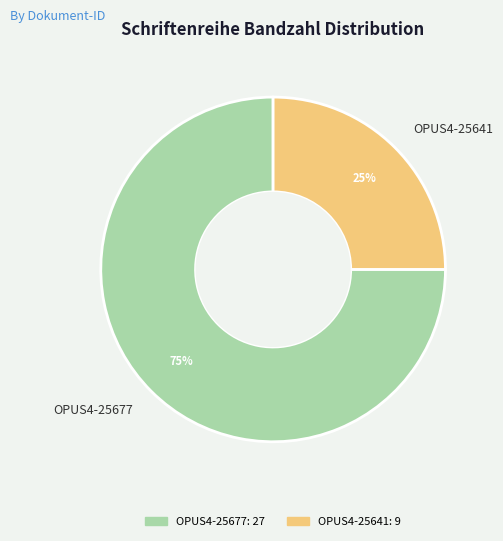

What percentage is the OPUS4-25641 slice, to the nearest percent?

25%